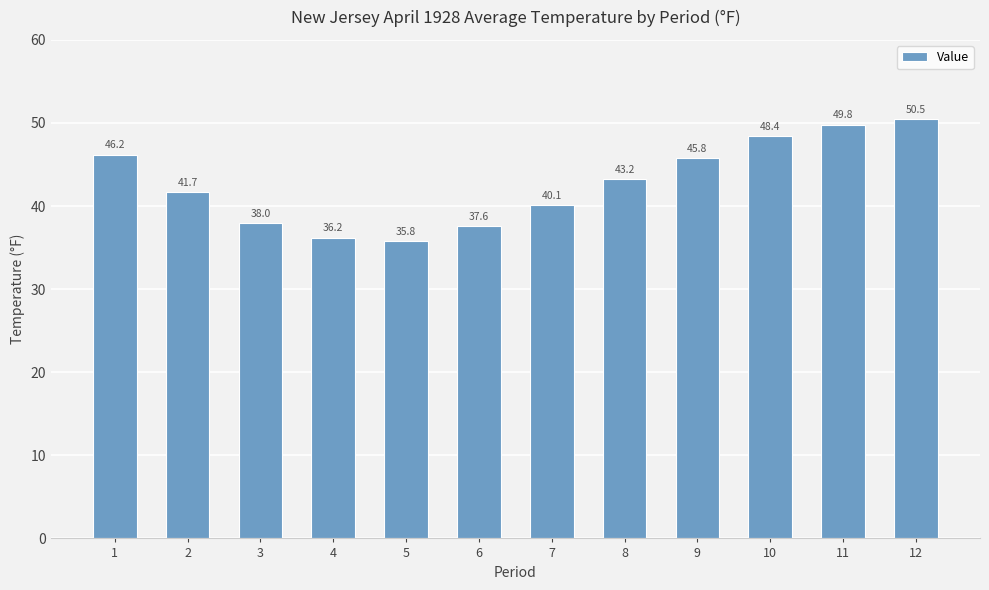

What is the sum of all values?

513.3